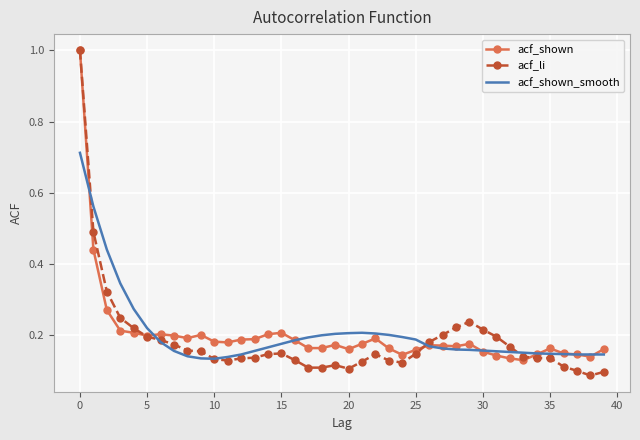

Which series has the largest range (max minus min)?

acf_li